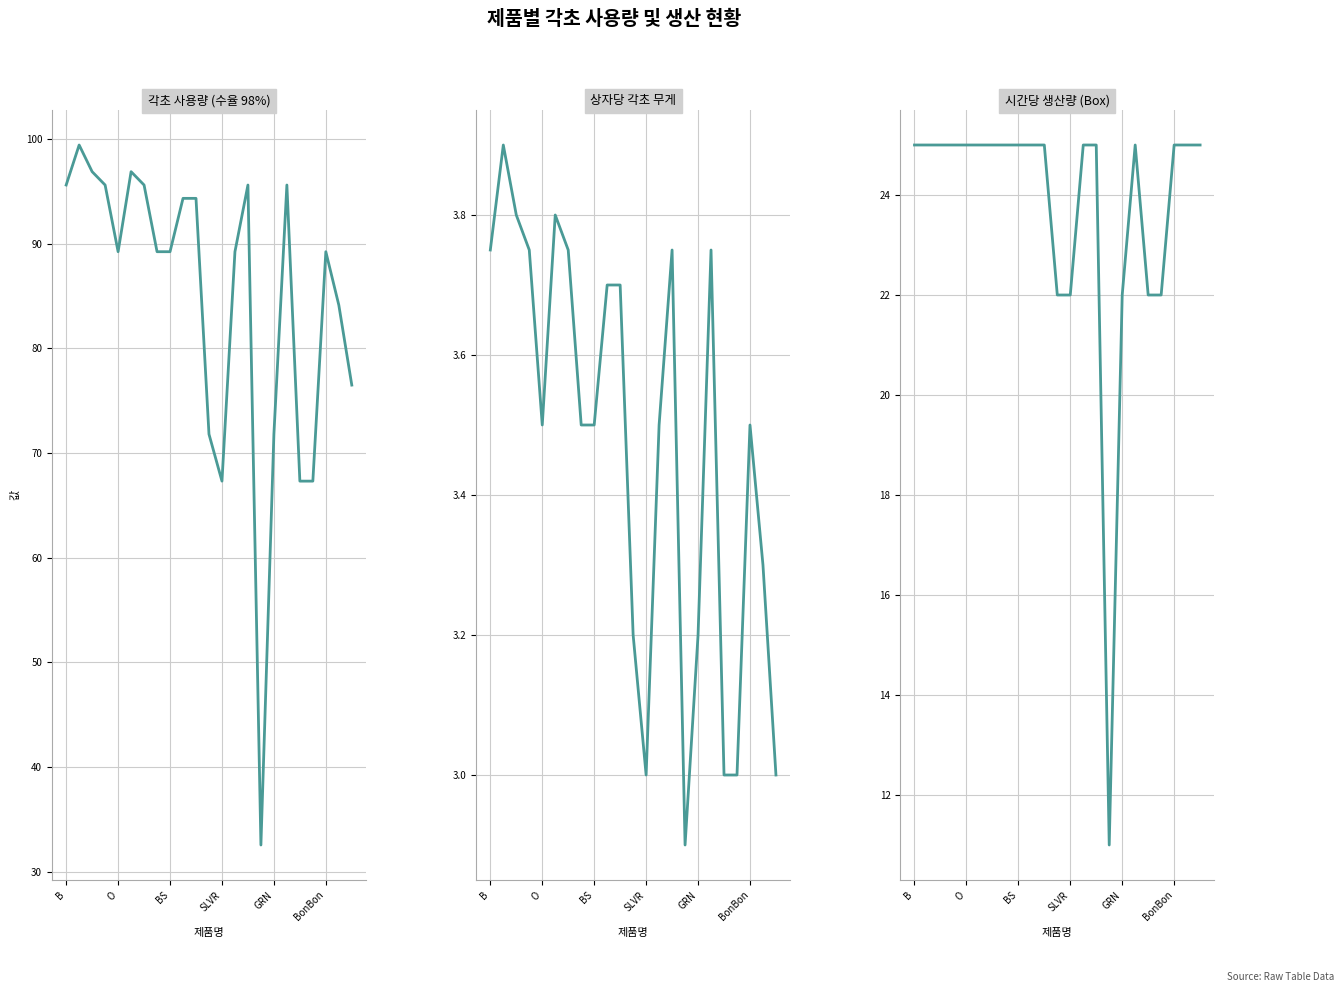

List the series in order of their peak value, lowest first.

상자당 각초 무게, 시간당 생산량 (Box), 각초 사용량 (수율 98%)